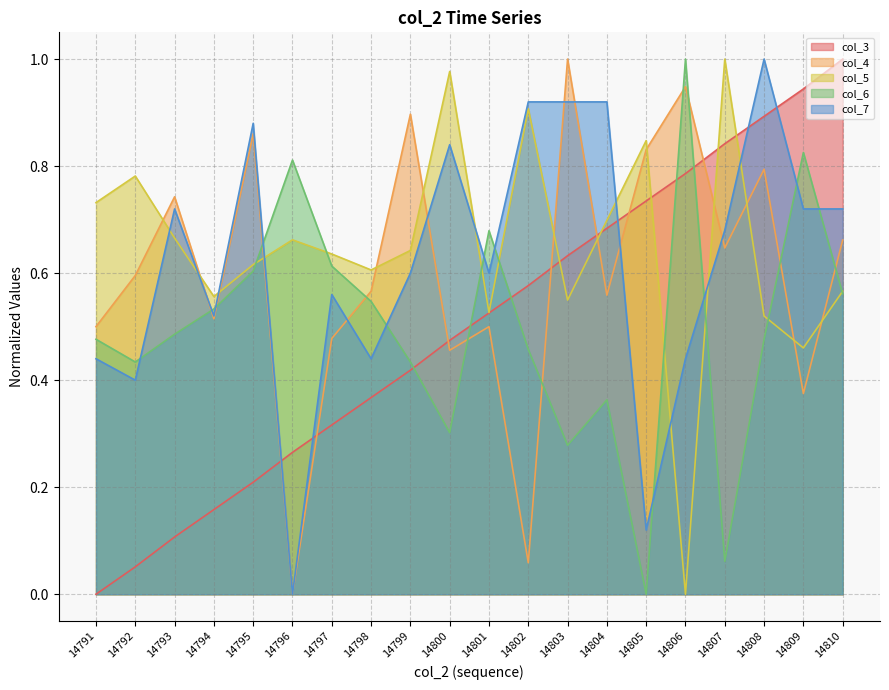

Reading left to right, list all the values displayed in this chart.

col_3: 14791=0.0	14792=0.1	14793=0.1	14794=0.2	14795=0.2	14796=0.3	14797=0.3	14798=0.4	14799=0.4	14800=0.5	14801=0.5	14802=0.6	14803=0.6	14804=0.7	14805=0.7	14806=0.8	14807=0.8	14808=0.9	14809=0.9	14810=1.0
col_4: 14791=0.5	14792=0.6	14793=0.7	14794=0.5	14795=0.9	14796=0.0	14797=0.5	14798=0.6	14799=0.9	14800=0.5	14801=0.5	14802=0.1	14803=1.0	14804=0.6	14805=0.8	14806=0.9	14807=0.6	14808=0.8	14809=0.4	14810=0.7
col_5: 14791=0.7	14792=0.8	14793=0.7	14794=0.6	14795=0.6	14796=0.7	14797=0.6	14798=0.6	14799=0.6	14800=1.0	14801=0.5	14802=0.9	14803=0.5	14804=0.7	14805=0.8	14806=0.0	14807=1.0	14808=0.5	14809=0.5	14810=0.6
col_6: 14791=0.5	14792=0.4	14793=0.5	14794=0.5	14795=0.6	14796=0.8	14797=0.6	14798=0.5	14799=0.4	14800=0.3	14801=0.7	14802=0.5	14803=0.3	14804=0.4	14805=0.0	14806=1.0	14807=0.1	14808=0.5	14809=0.8	14810=0.6
col_7: 14791=0.4	14792=0.4	14793=0.7	14794=0.5	14795=0.9	14796=0.0	14797=0.6	14798=0.4	14799=0.6	14800=0.8	14801=0.6	14802=0.9	14803=0.9	14804=0.9	14805=0.1	14806=0.4	14807=0.7	14808=1.0	14809=0.7	14810=0.7